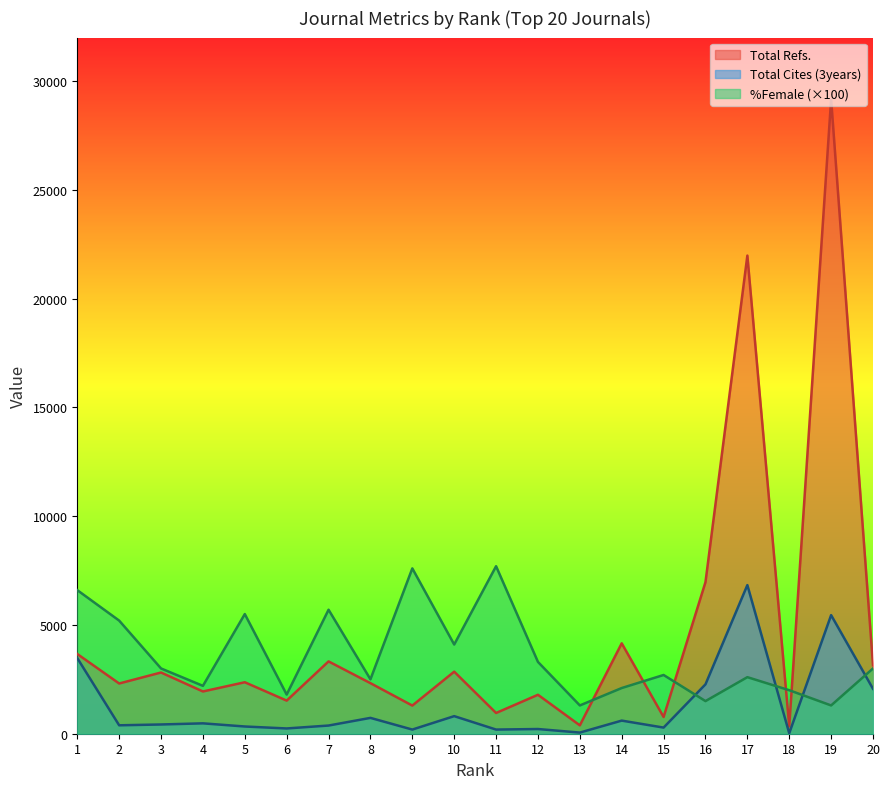

At which label is Total Cites (3years) closest to 3426?

1